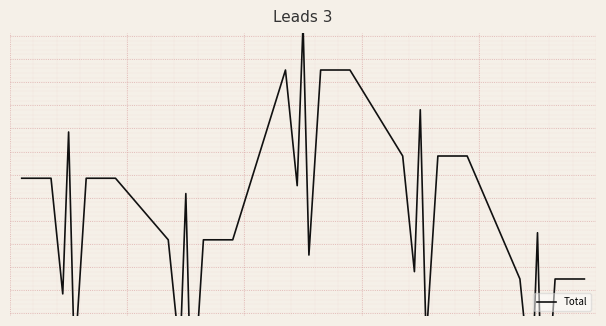

How many positive values are there?

15